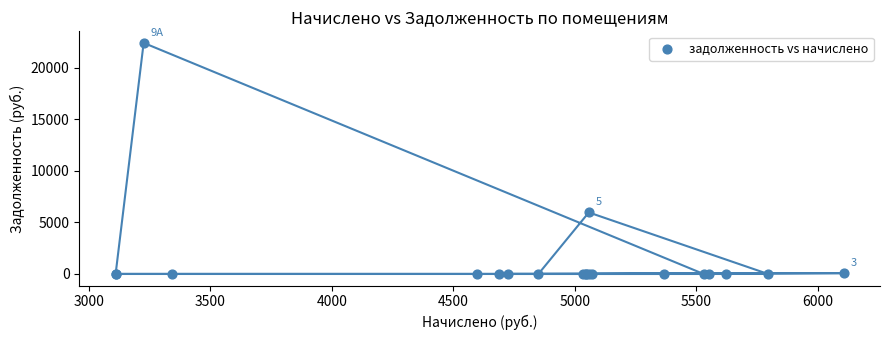

What Y value in the scatter plot is closest to 11193?

5961.6